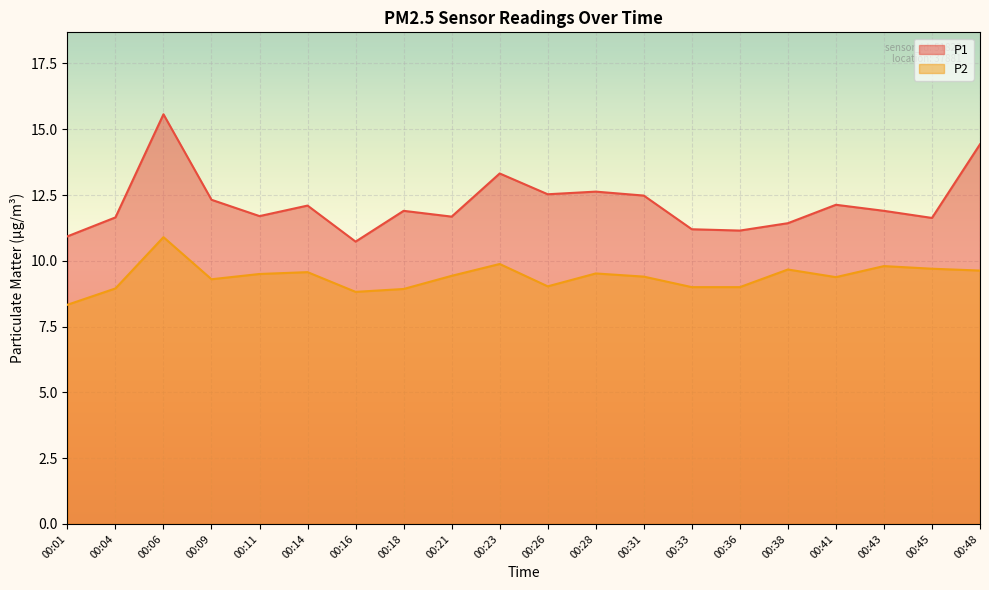

Does the chart display data point markers on the line(s)?

No